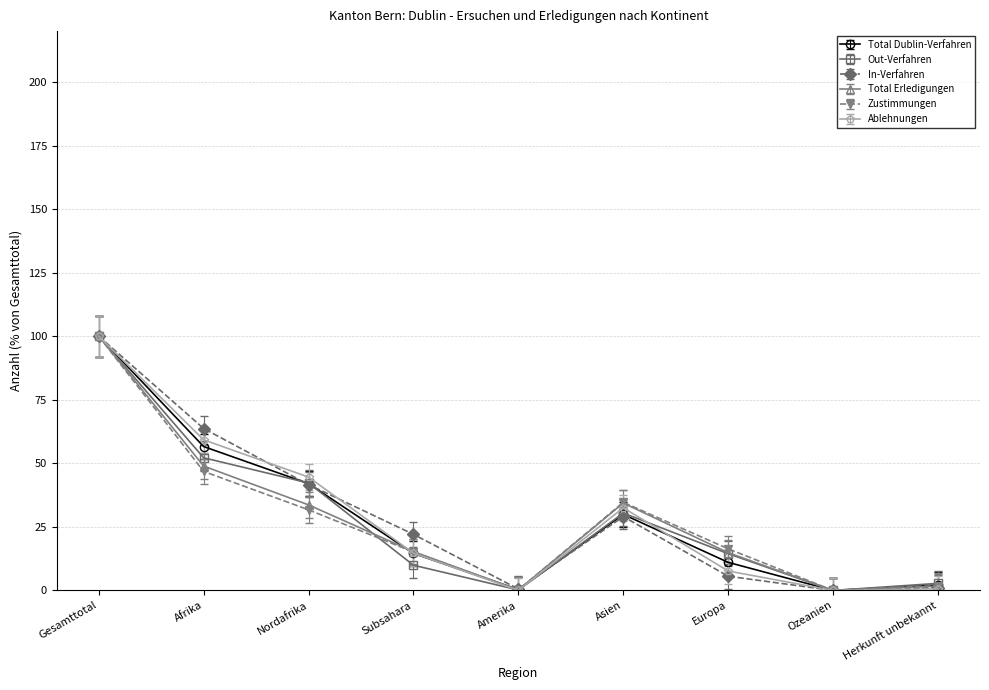

What are all the series names shown in the legend?

Total Dublin-Verfahren, Out-Verfahren, In-Verfahren, Total Erledigungen, Zustimmungen, Ablehnungen